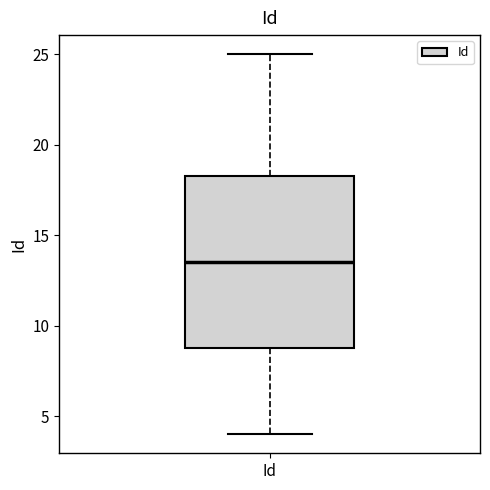

Read this box plot against the y-axis: the position of the median line, the range covered by the box, and the ends of both whiskers. The values are not printed on the chart, so give them approximately, as read against the axis.

median 13.5, box 9.0 to 18.5, whiskers 4.0 to 25.0